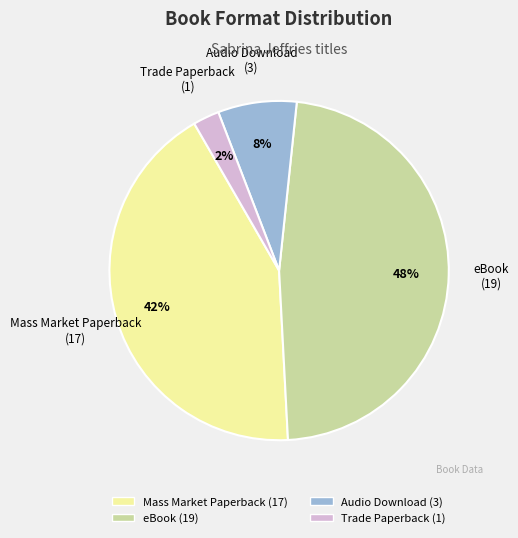

Do Trade Paperback and Audio Download together represent more than half of the pie?

No